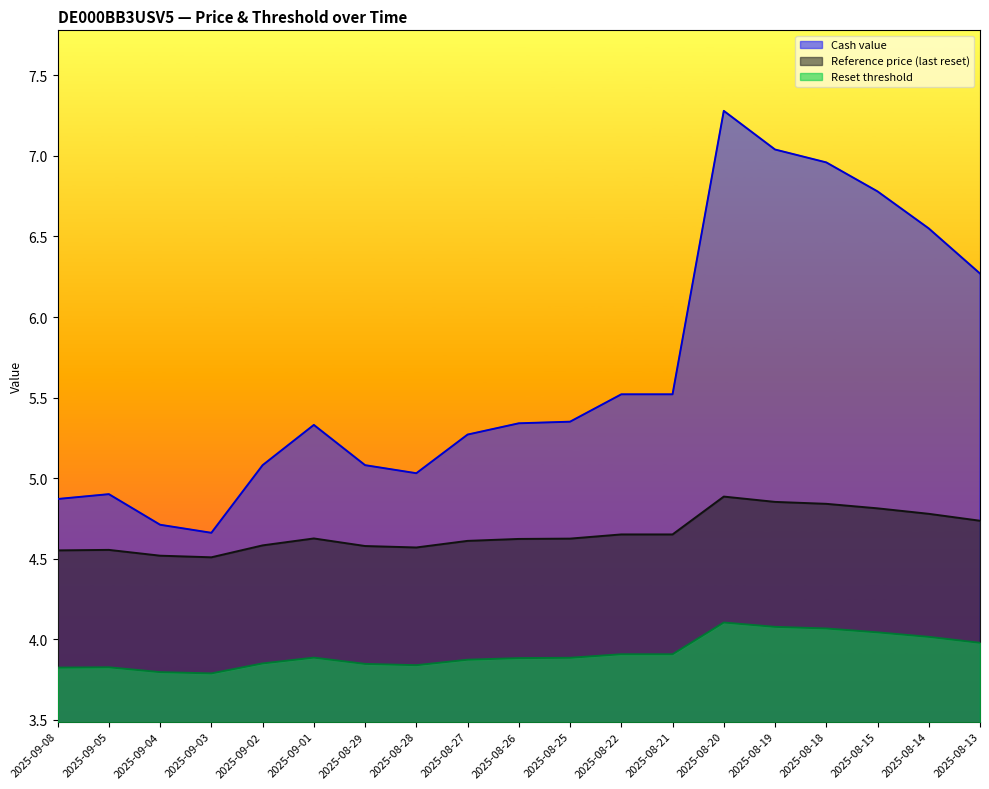

What is the label of the 7th point from the left?

2025-08-29